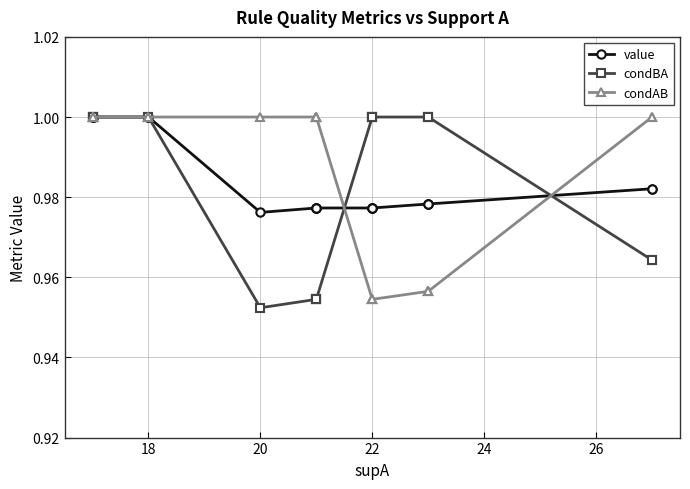

Does the chart have visible grid lines?

Yes